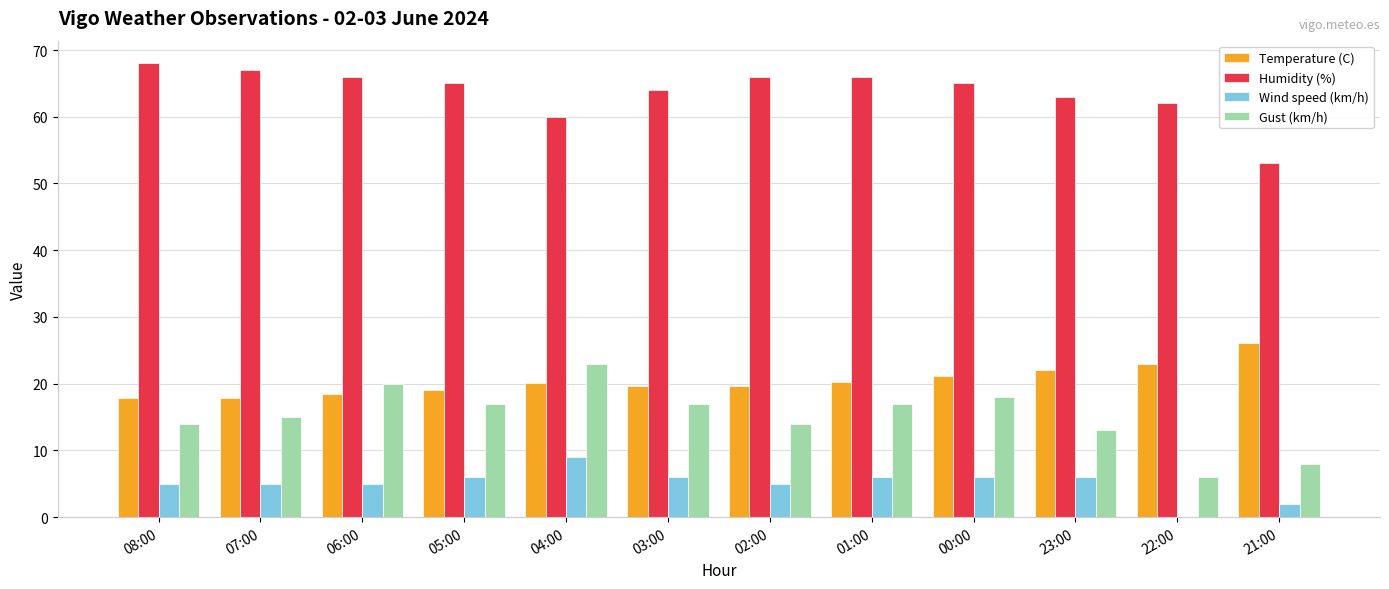

What is the maximum value for Gust (km/h)?

23.0